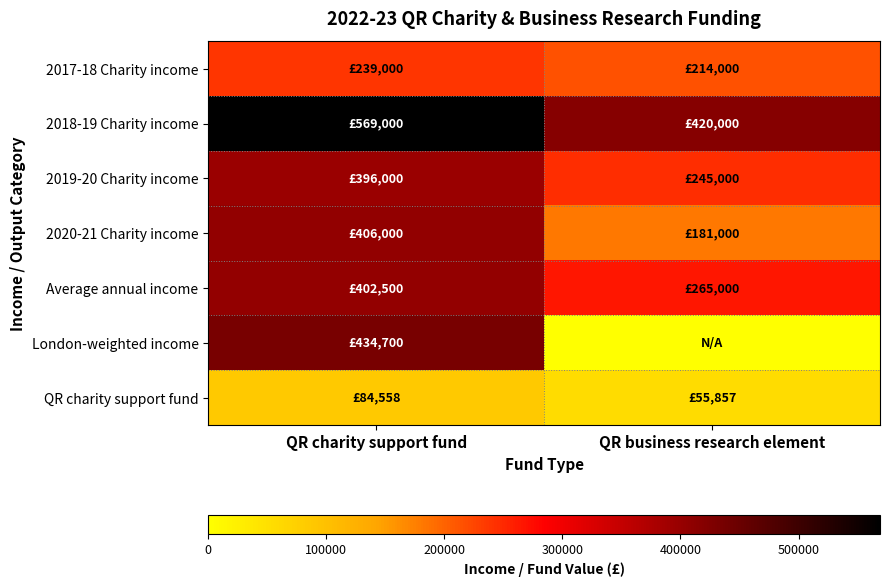

What is the spread (max minus min) of values at QR charity support fund?

484442